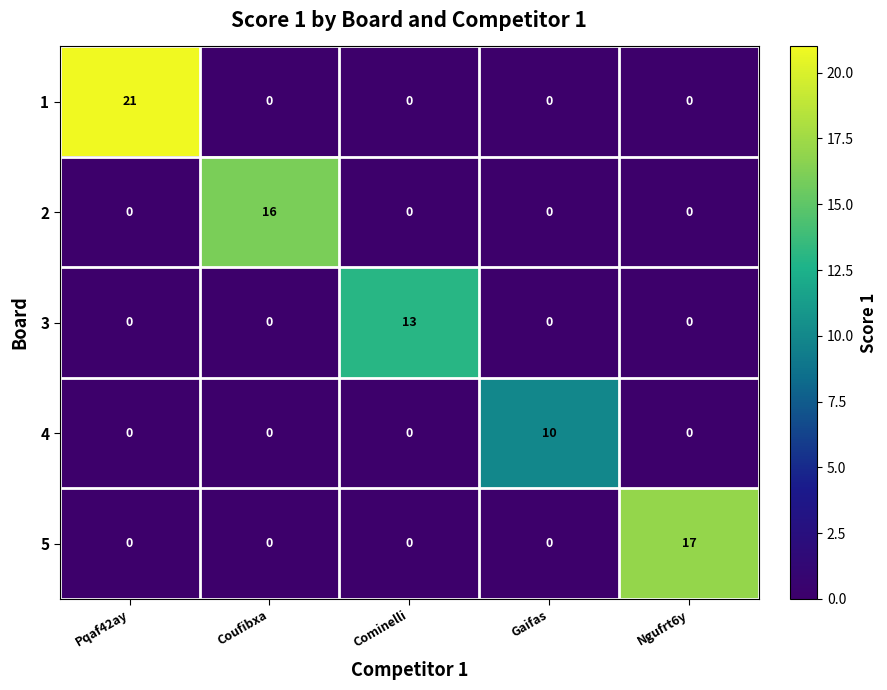

List the series in order of their peak value, lowest first.

4, 3, 2, 5, 1